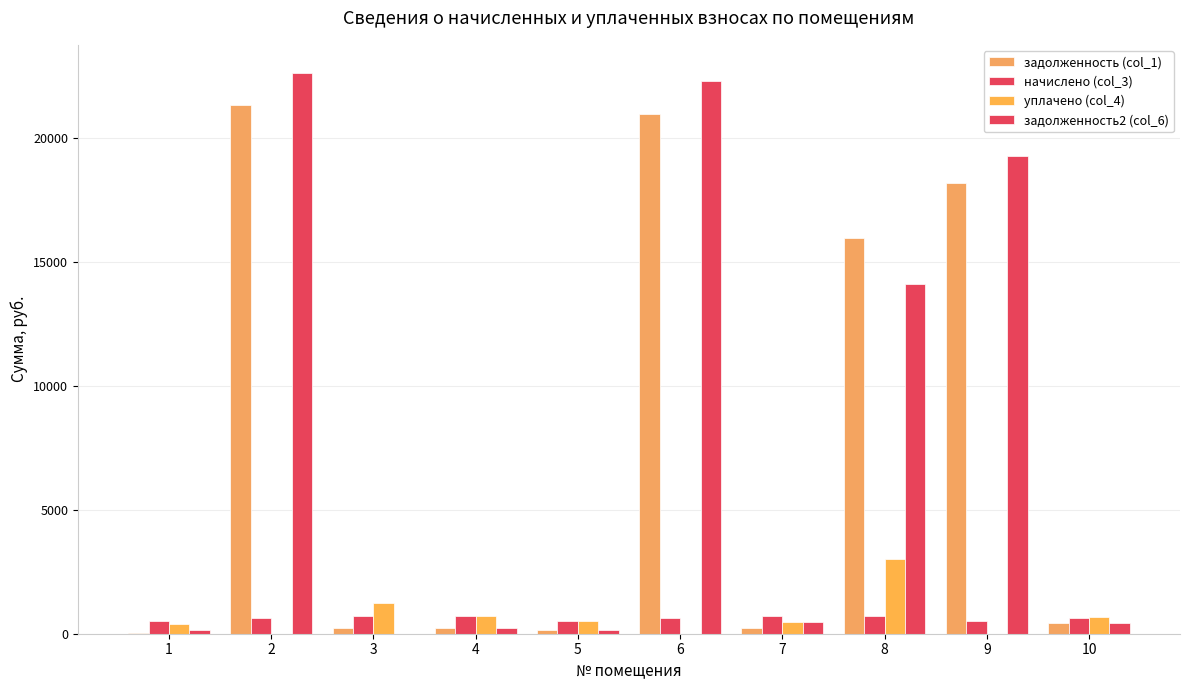

What is the average value of the начислено (col_3) series?

631.5